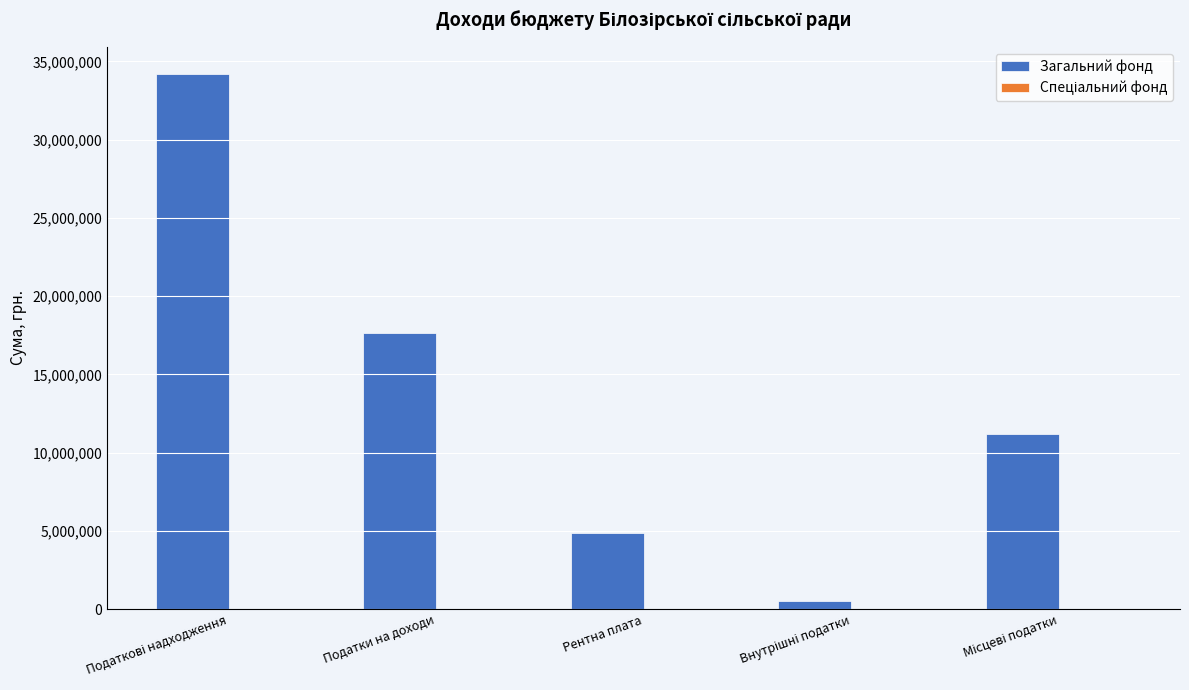

Which series has the largest range (max minus min)?

Загальний фонд